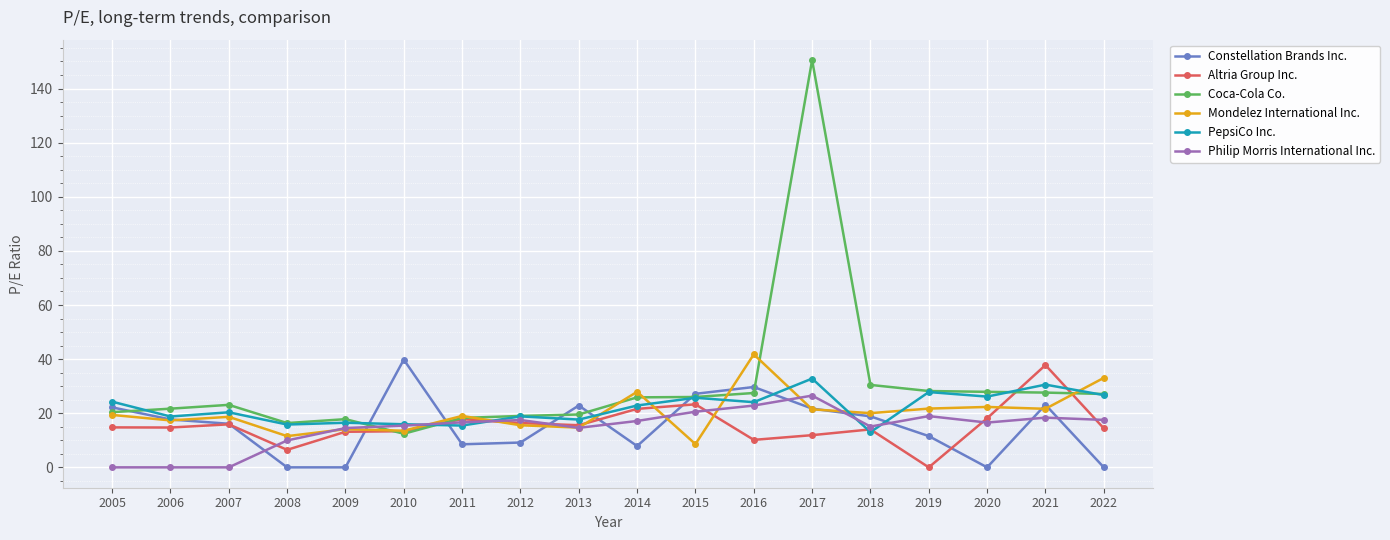

How many values in Altria Group Inc. are above zero?

17